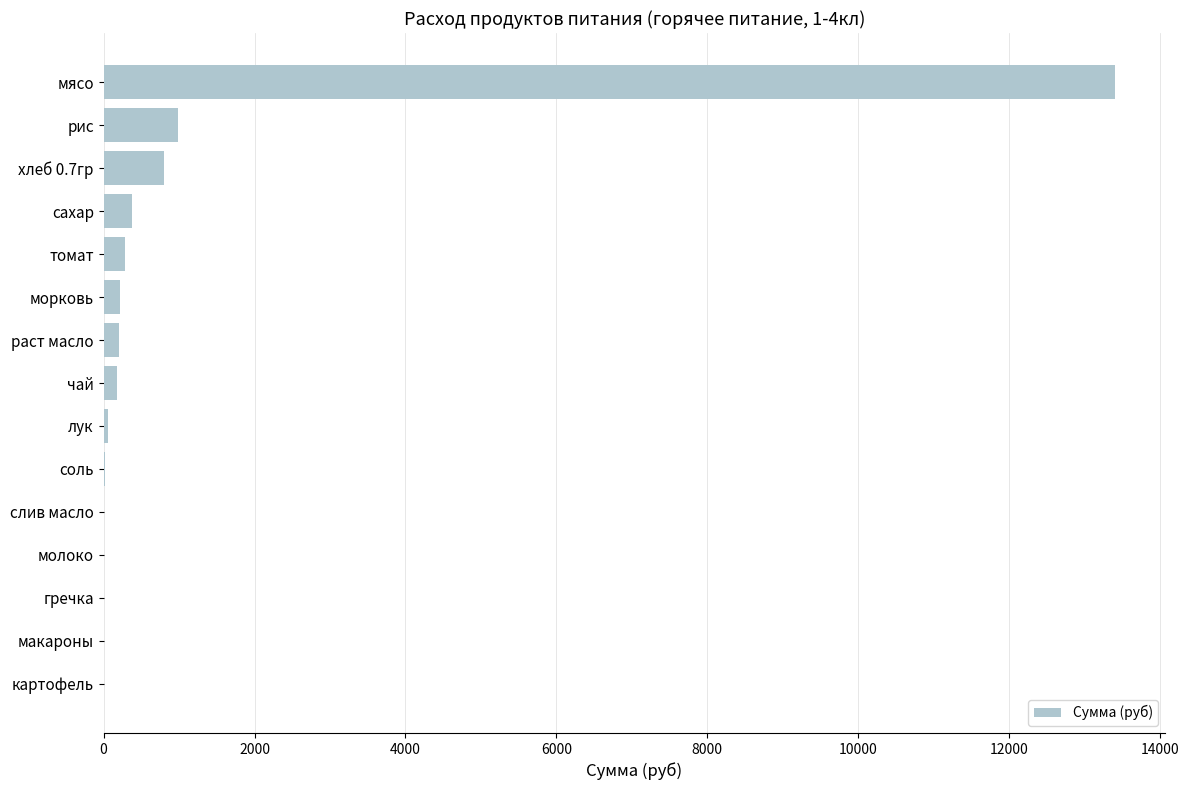

What is the greatest value displayed?

13398.0